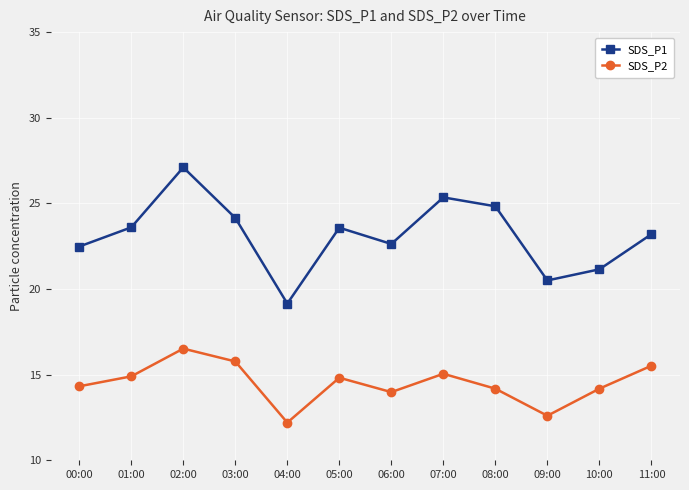

Is it true that SDS_P1 equals 40.7 at 03:00?

False